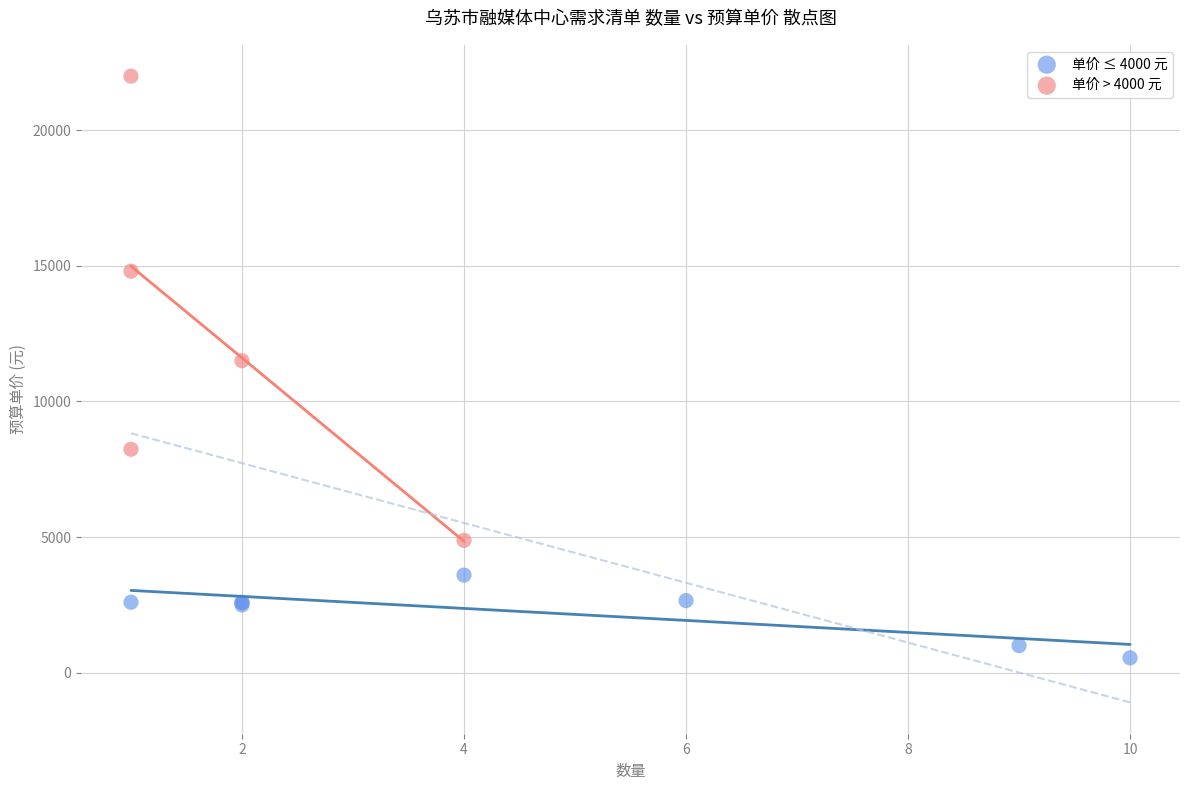

Which series has the largest Y range (max minus min)?

单价 > 4000 元